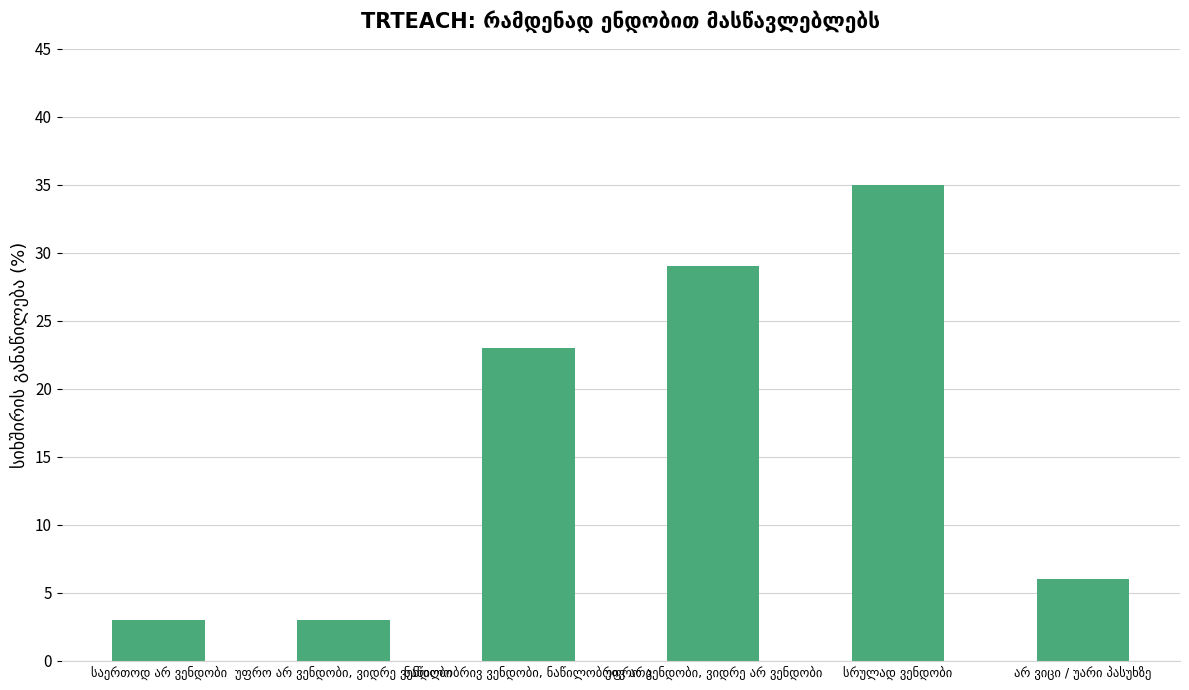

How many data points does each series have?

6